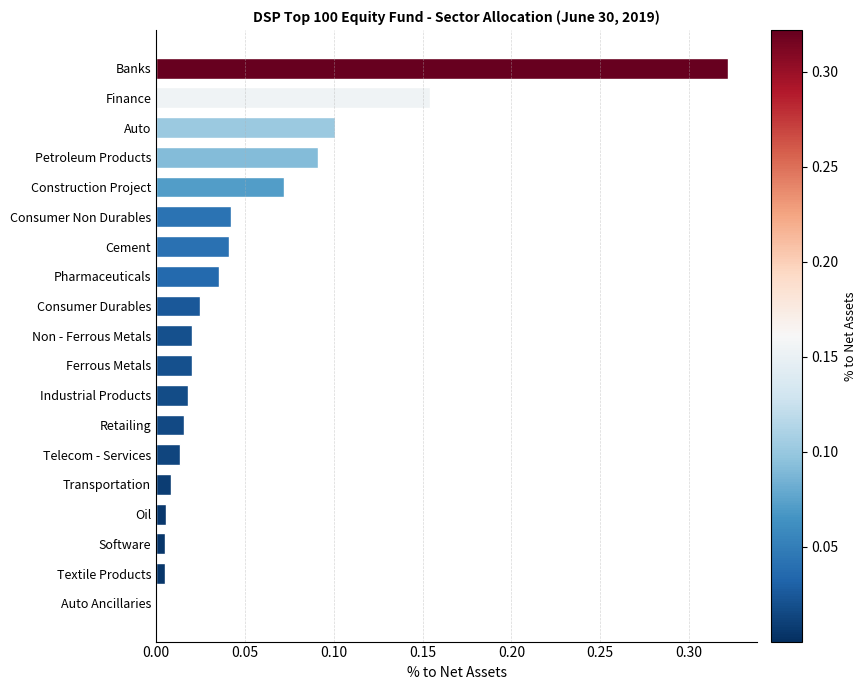

At which category does the chart reach its peak across all series?

Banks